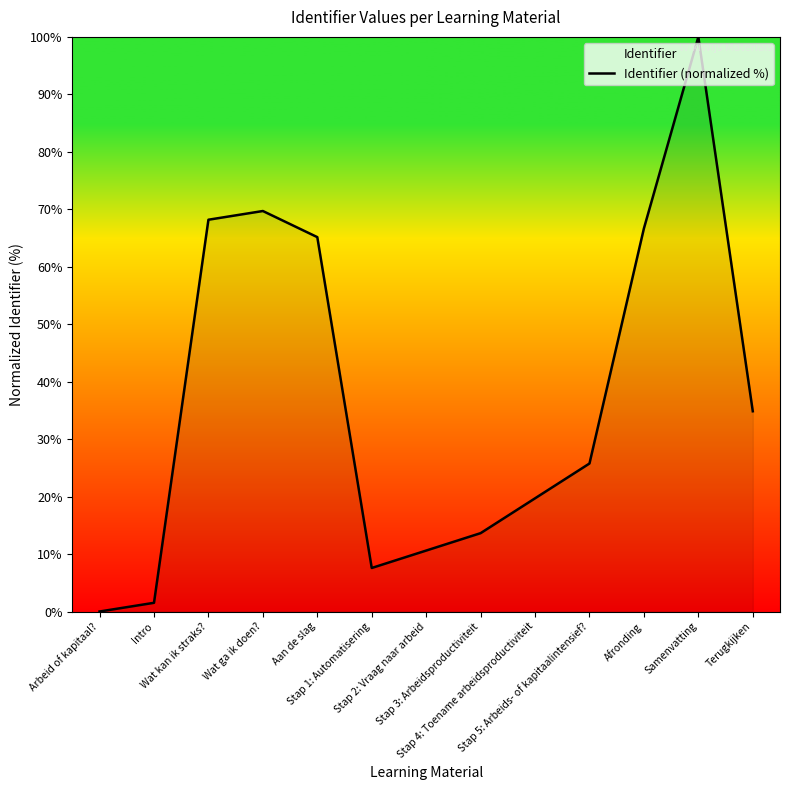

At which label does the data first exceed 25?

Wat kan ik straks?